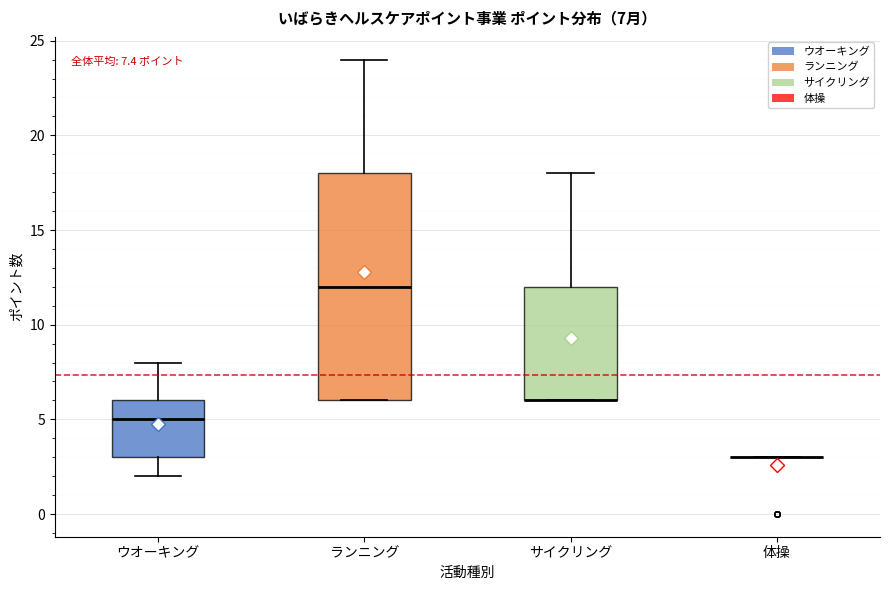

Comparing the boxes themselves (not the whiskers), which one is the tallest?

ランニング